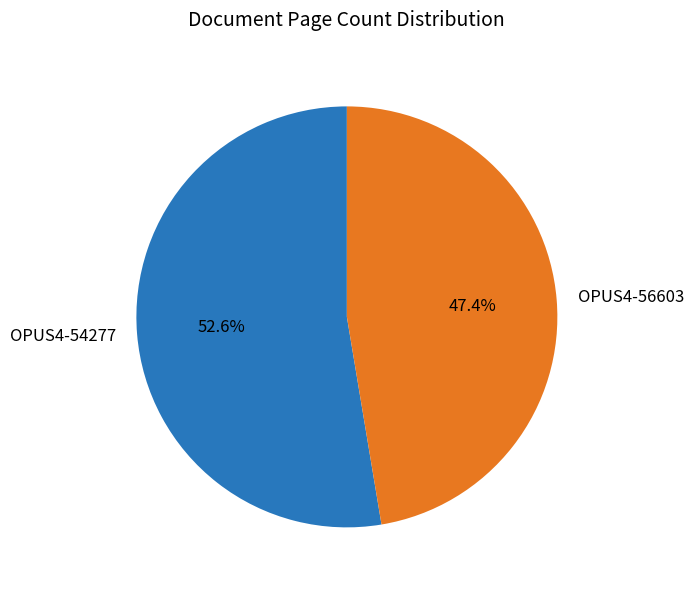

Is there any slice that represents more than half of the pie?

Yes